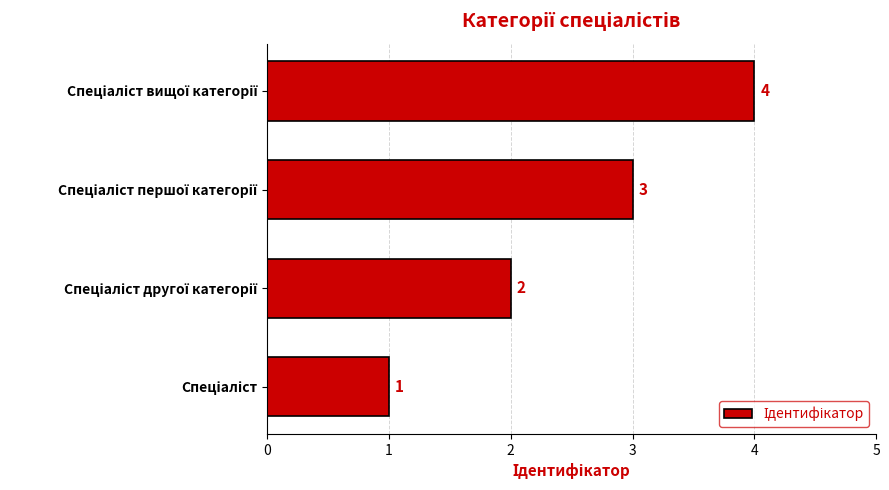

What is the difference between the second highest and minimum values?

2